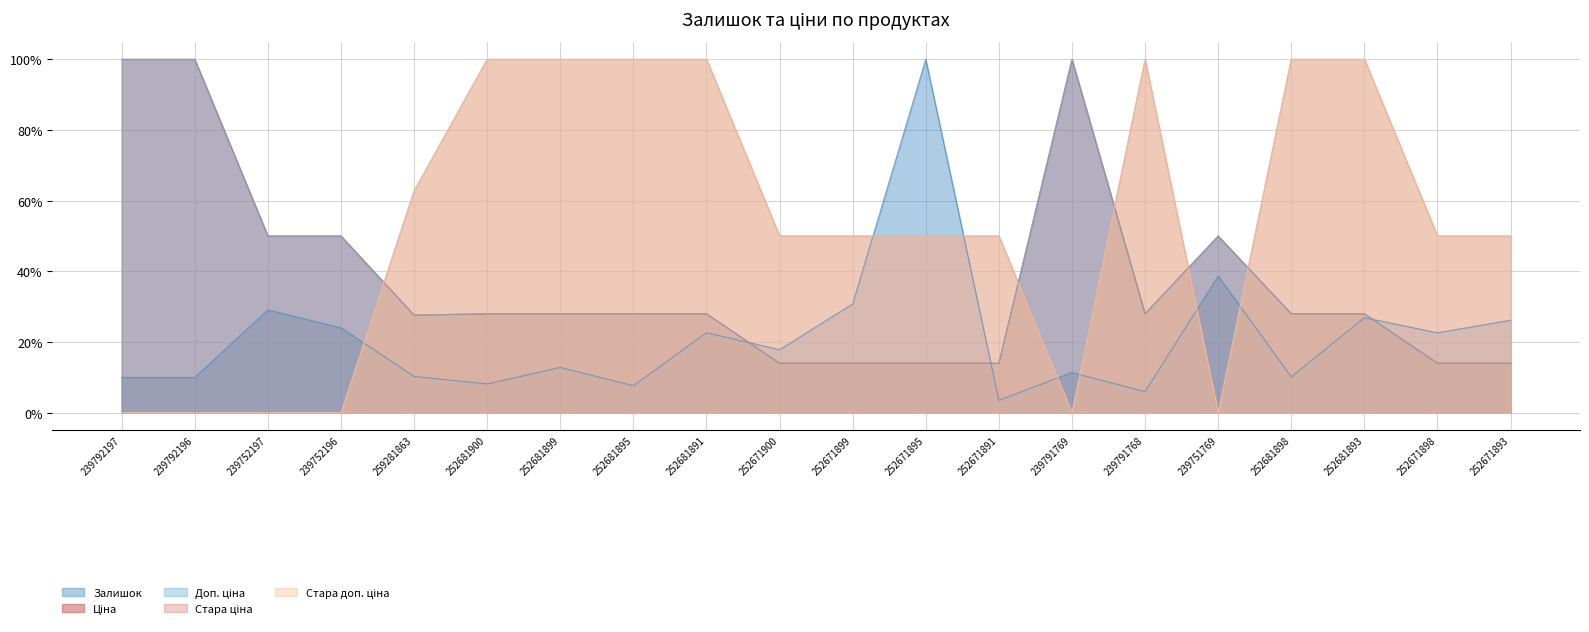

What is the value of the Доп. ціна point at the 19th from the left?

14.0